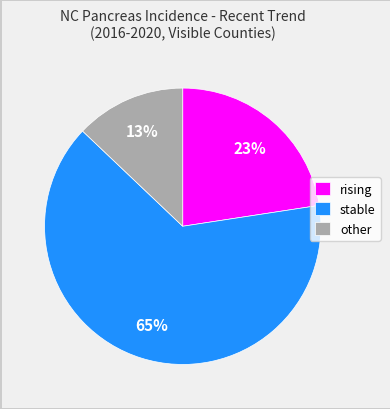

What percentage is the other slice, to the nearest percent?

13%